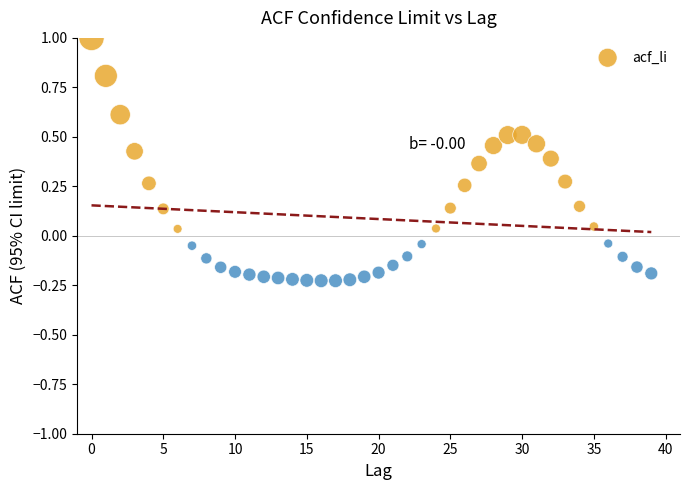

What is the range of Y values (max minus min)?

1.2